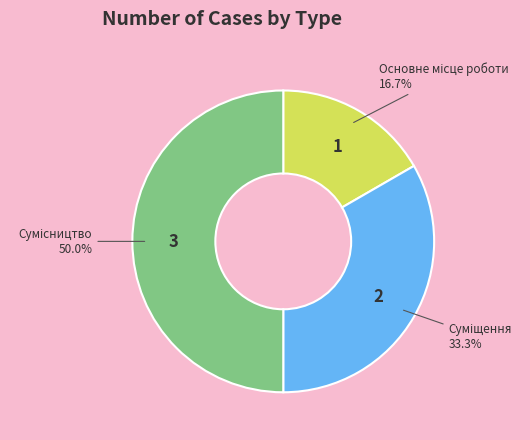

What percentage is the Сумісництво slice, to the nearest percent?

50%